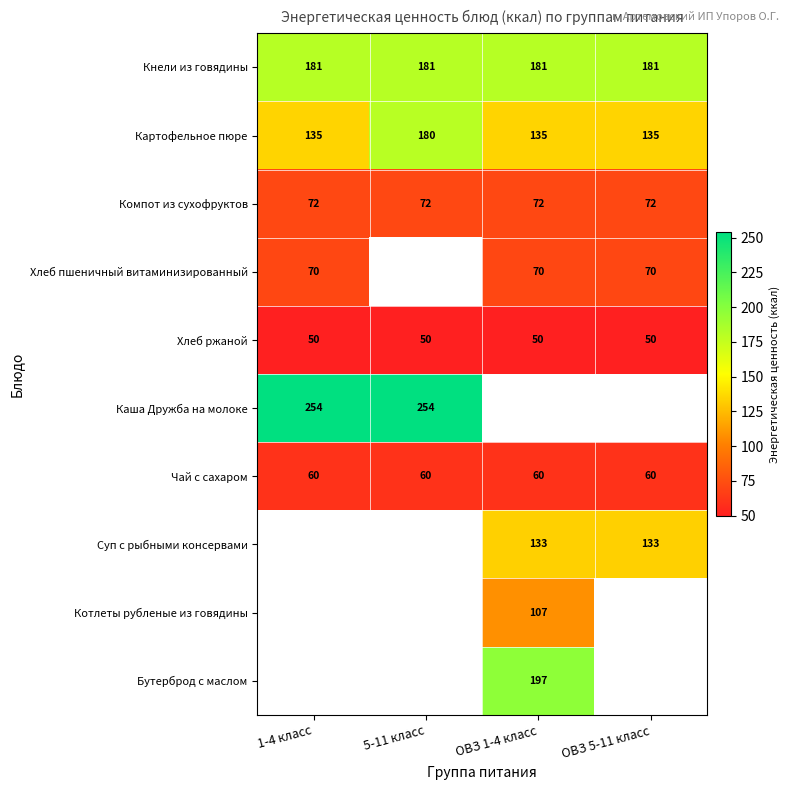

How many values in the Картофельное пюре series exceed 135?

1